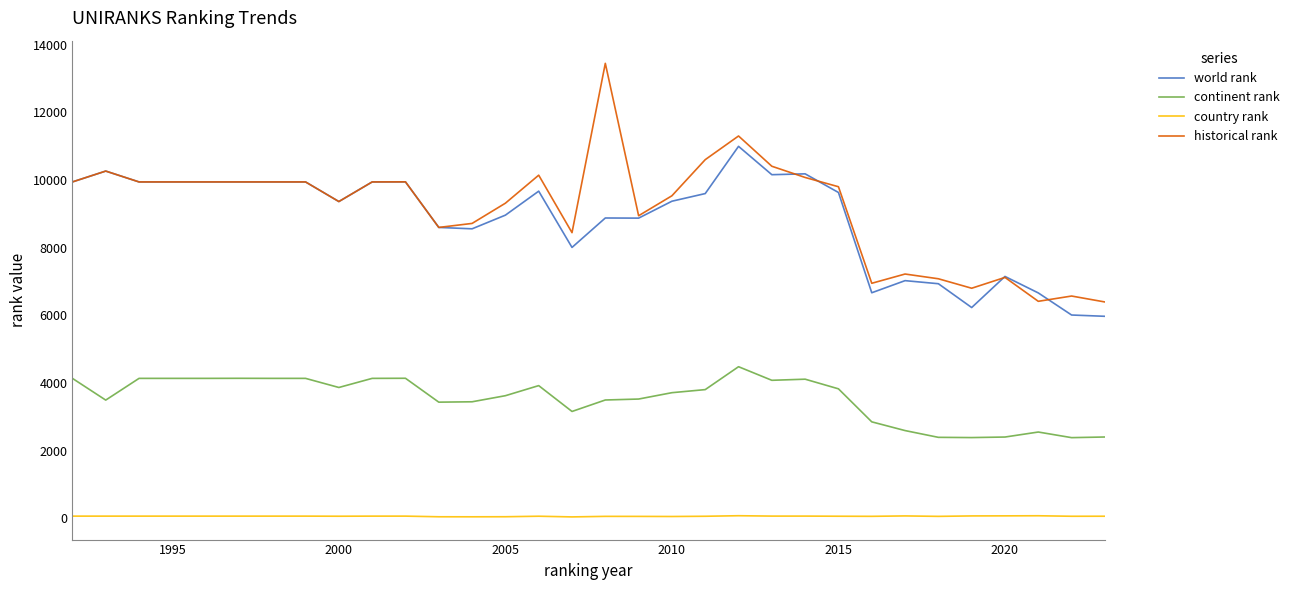

Which series has the widest spread of values?

historical rank